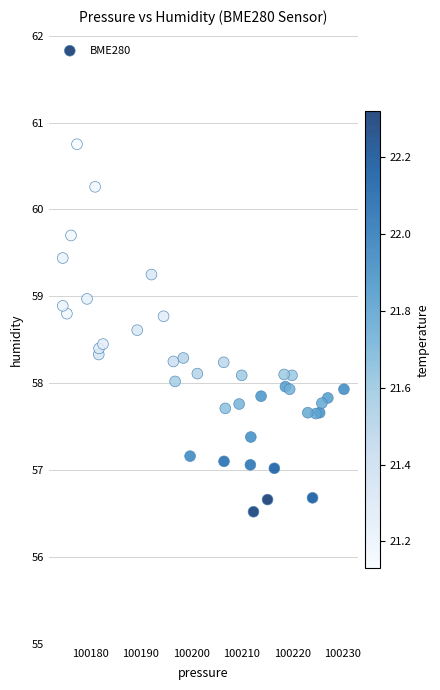

What is the range of Y values (max minus min)?

4.2